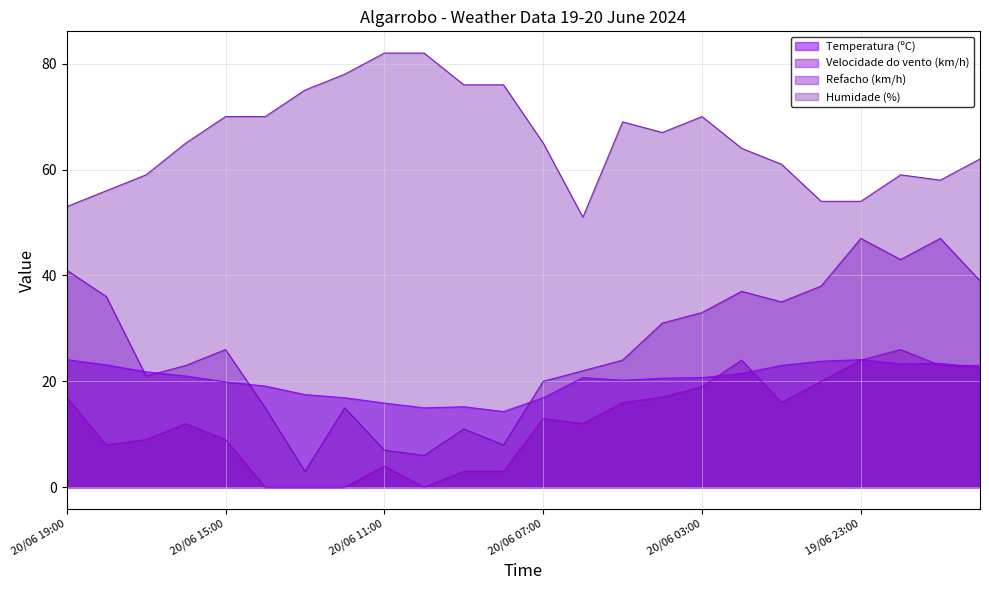

How many lines are shown in the chart?

4